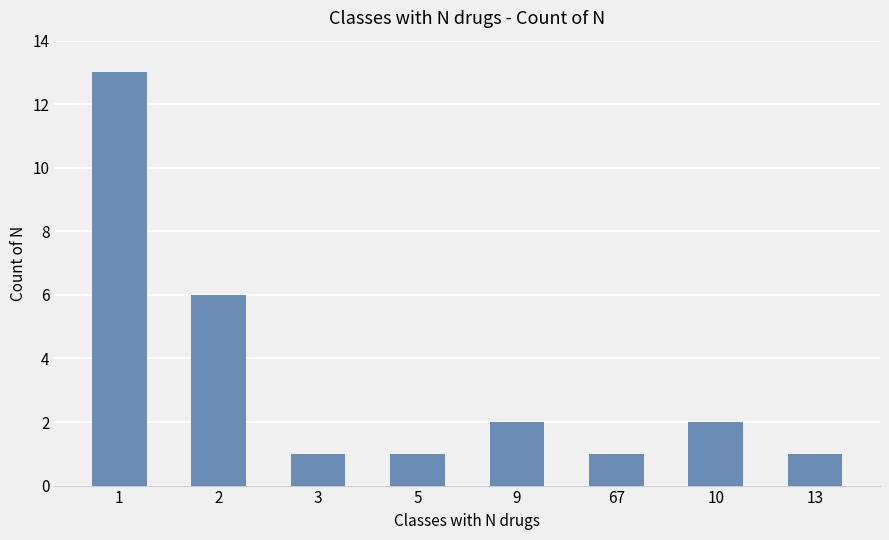

At which label is the value closest to 7?

2